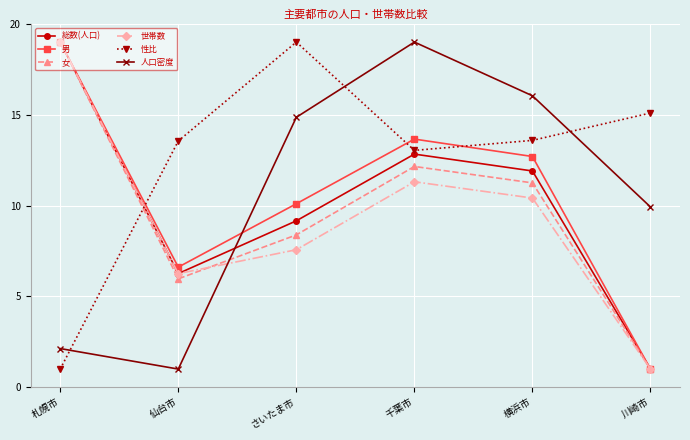

At which category does 世帯数 reach its first local valley?

仙台市